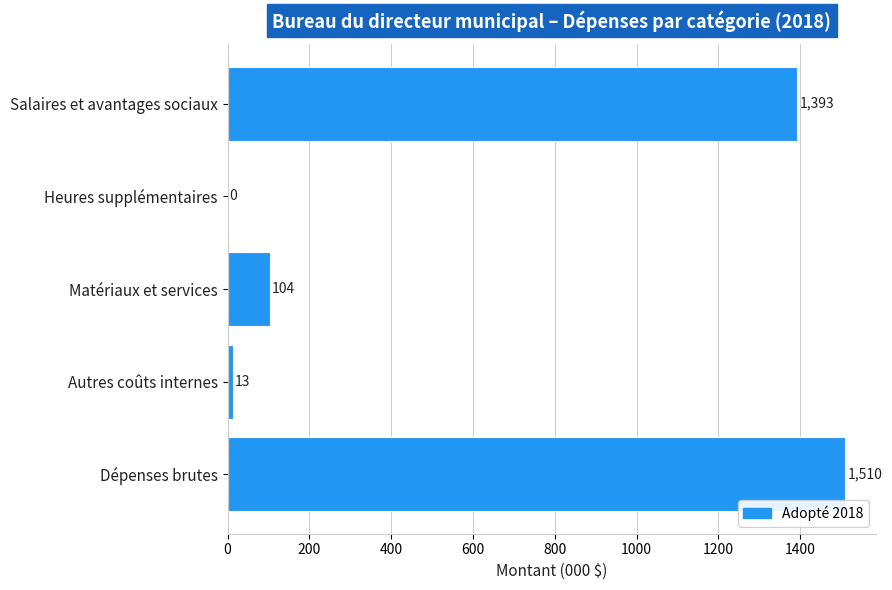

Reading top to bottom, list all the values displayed in this chart.

Salaires et avantages sociaux=1393	Heures supplémentaires=0	Matériaux et services=104	Autres coûts internes=13	Dépenses brutes=1510